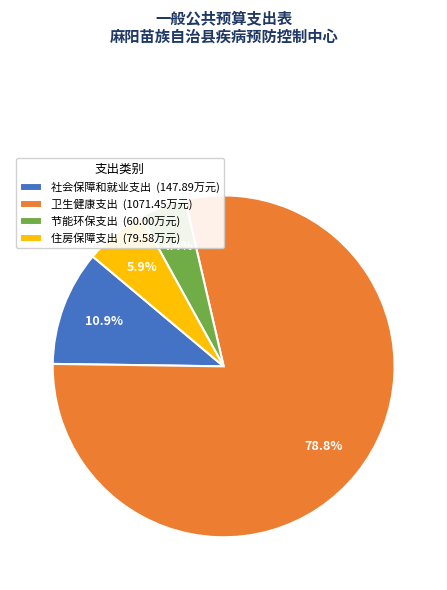

To the nearest percent, what is the difference between the 节能环保支出 and 住房保障支出 slice percentages?

1%